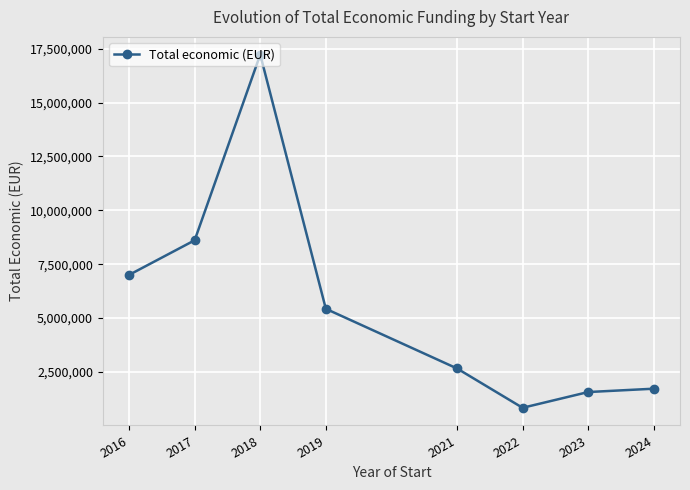

What is the difference between the values at 2023 and 2021?

1094295